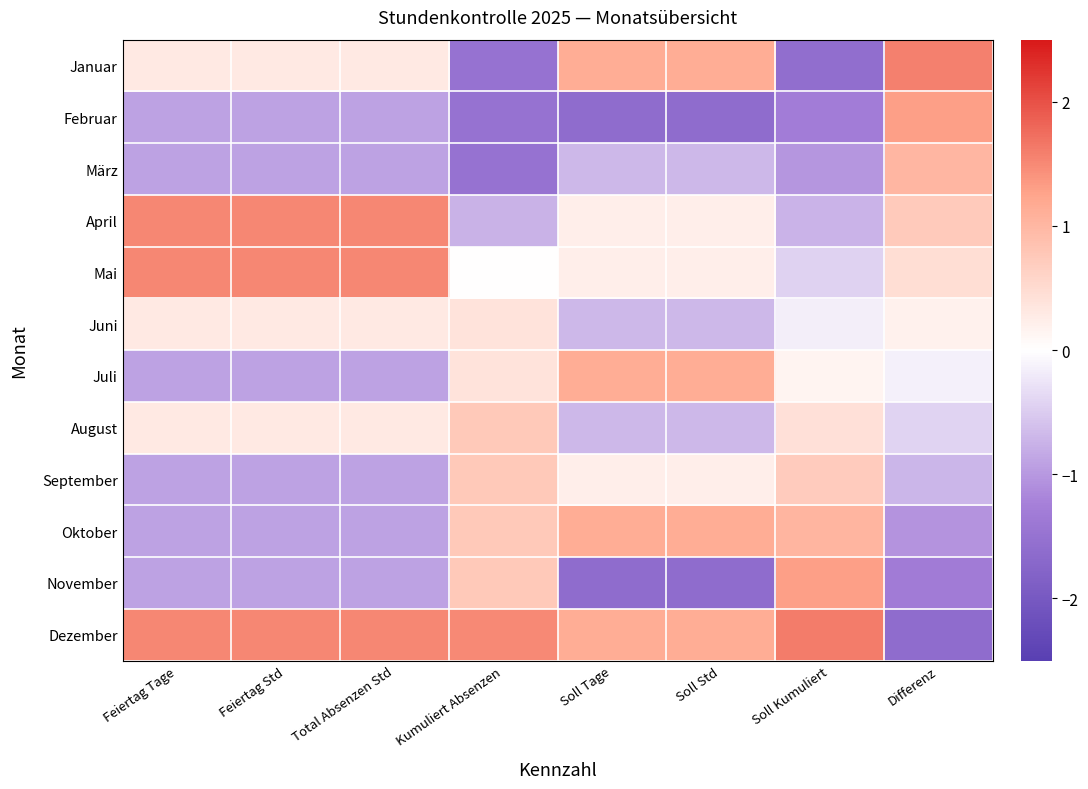

What is the spread (max minus min) of values at Soll Kumuliert?

3.2